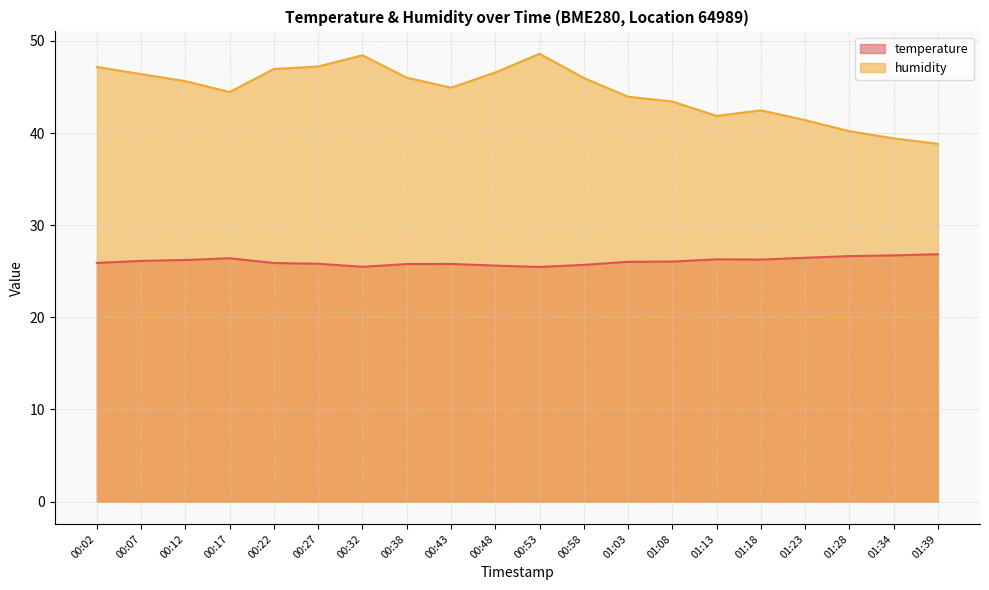

Which category has the lowest value across all series?

00:53